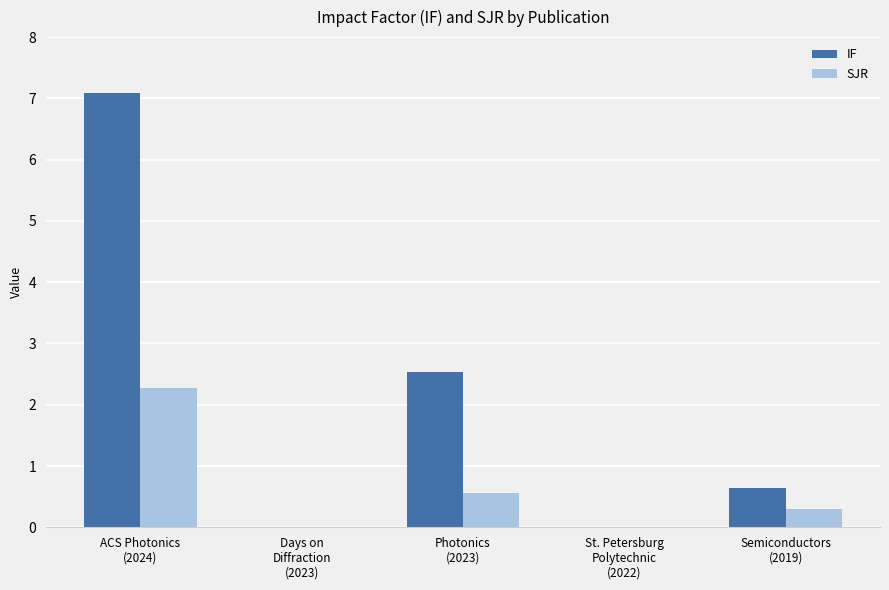

What is the sum of all IF values?

10.3